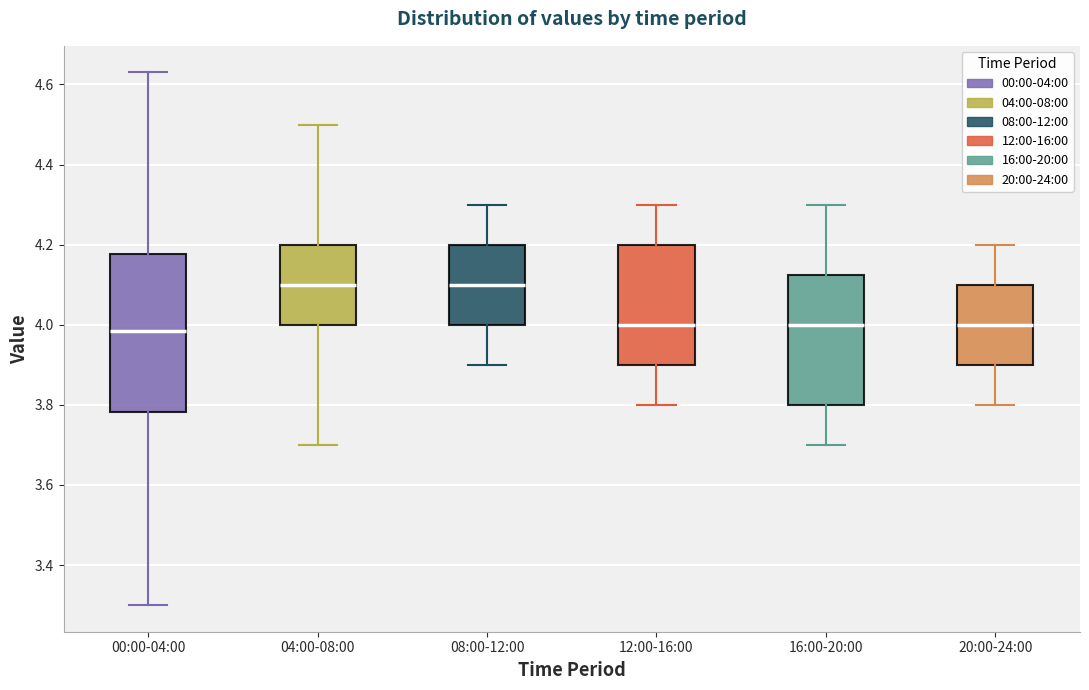

Reading left to right, read every box against the y-axis: the position of its median line, the range the box covers, and the ends of its whiskers. The values are not printed on the chart, so give them approximately, as read against the axis.

00:00-04:00: median 3.98, box 3.78 to 4.18, whiskers 3.30 to 4.64
04:00-08:00: median 4.10, box 4.00 to 4.20, whiskers 3.70 to 4.50
08:00-12:00: median 4.10, box 4.00 to 4.20, whiskers 3.90 to 4.30
12:00-16:00: median 4.00, box 3.90 to 4.20, whiskers 3.80 to 4.30
16:00-20:00: median 4.00, box 3.80 to 4.12, whiskers 3.70 to 4.30
20:00-24:00: median 4.00, box 3.90 to 4.10, whiskers 3.80 to 4.20